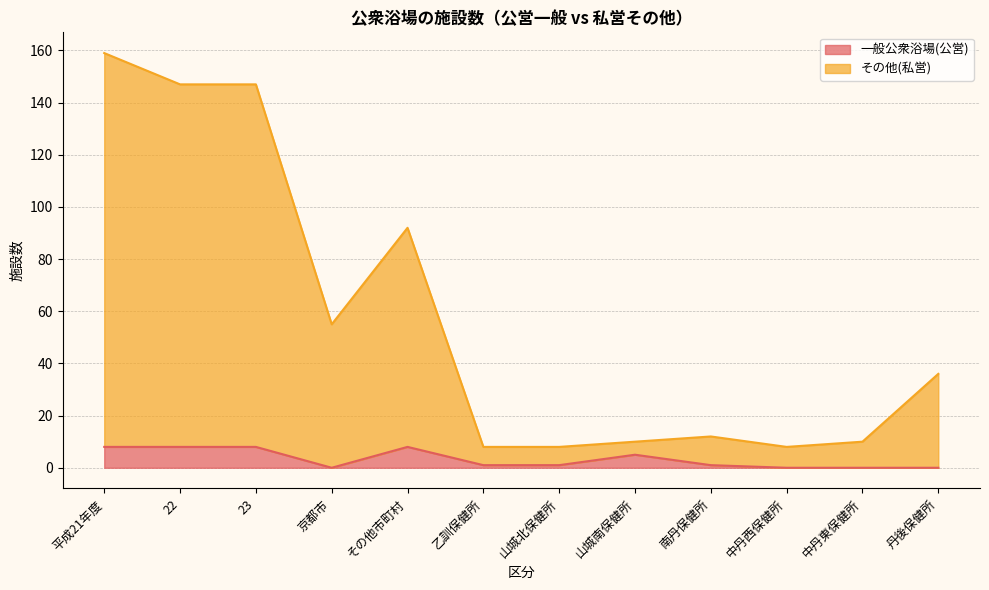

Reading left to right, what are all the values shown in this chart?

一般公衆浴場(公営): 8	8	8	0	8	1	1	5	1	0	0	0
その他(私営): 159	147	147	55	92	8	8	10	12	8	10	36